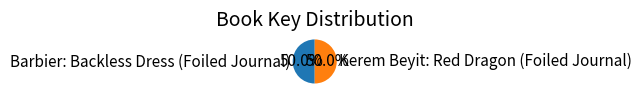

To the nearest percent, what percentage of the pie is Kerem Beyit: Red Dragon (Foiled Journal)?

50%